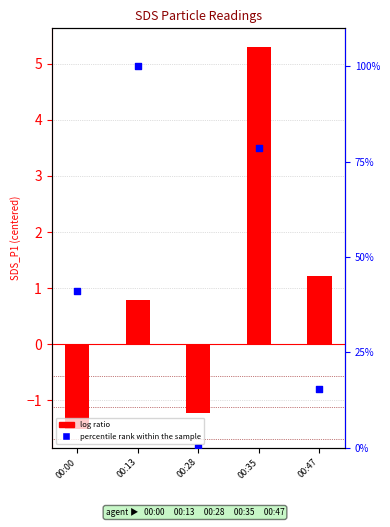

Is the value of log ratio at 00:47 greater than the value of percentile rank within the sample at 00:47?

No